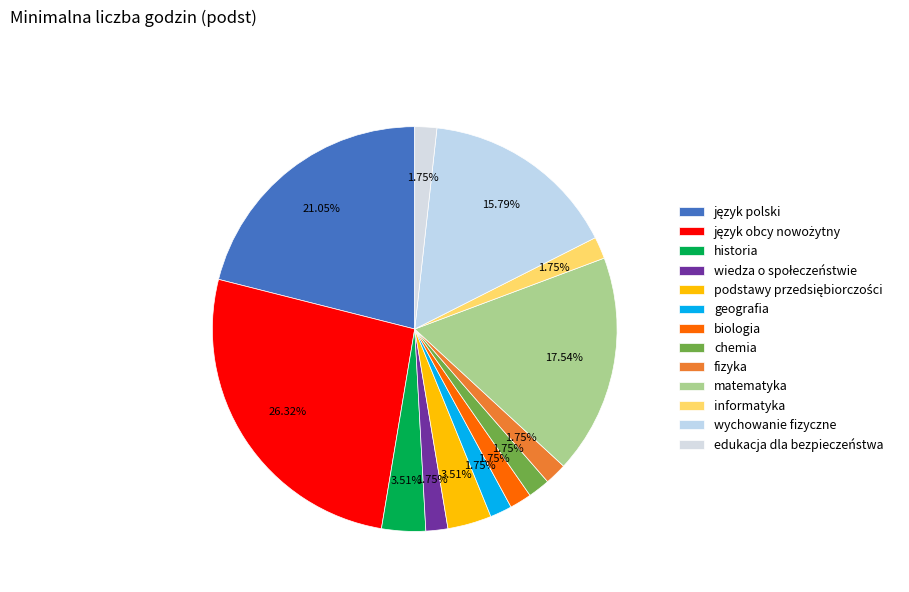

How many segments does this pie chart have?

13